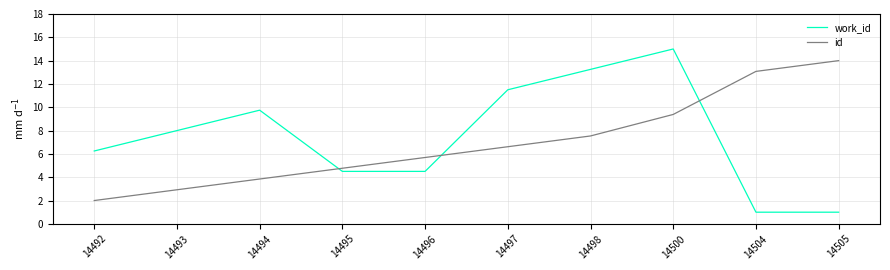

Between 14492 and 14504, which series saw the biggest shift?

id